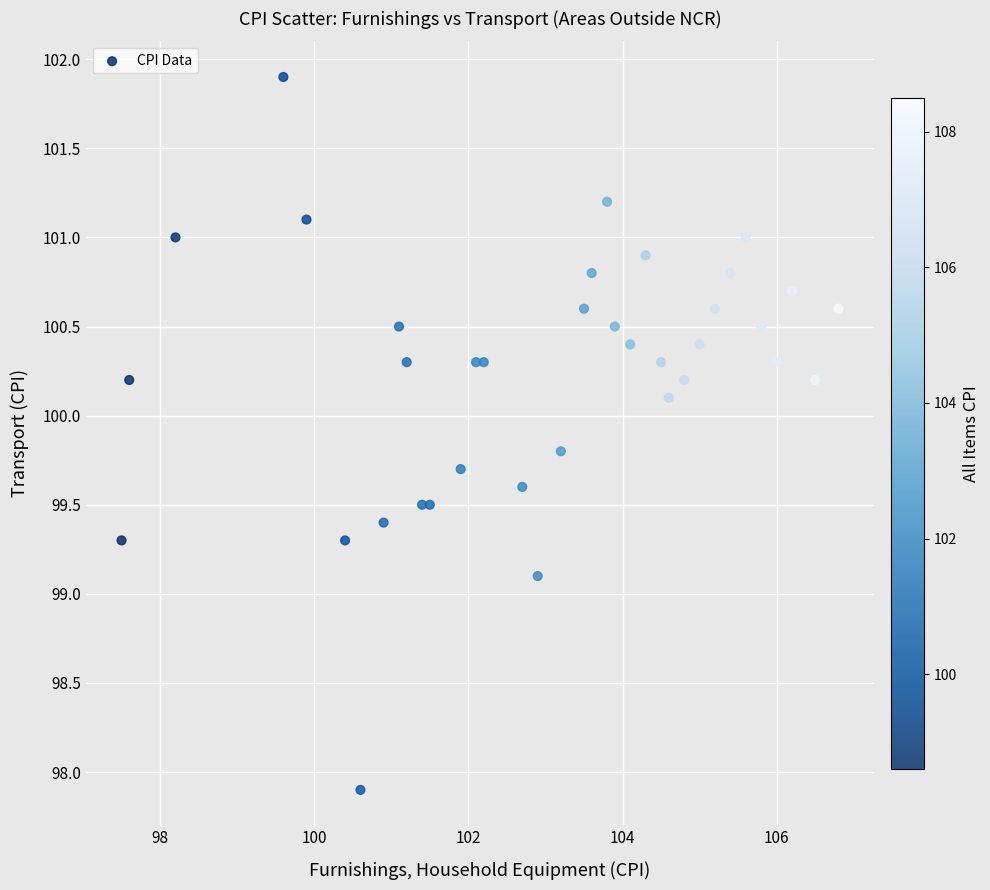

What Y value in the scatter plot is closest to 99?

99.1